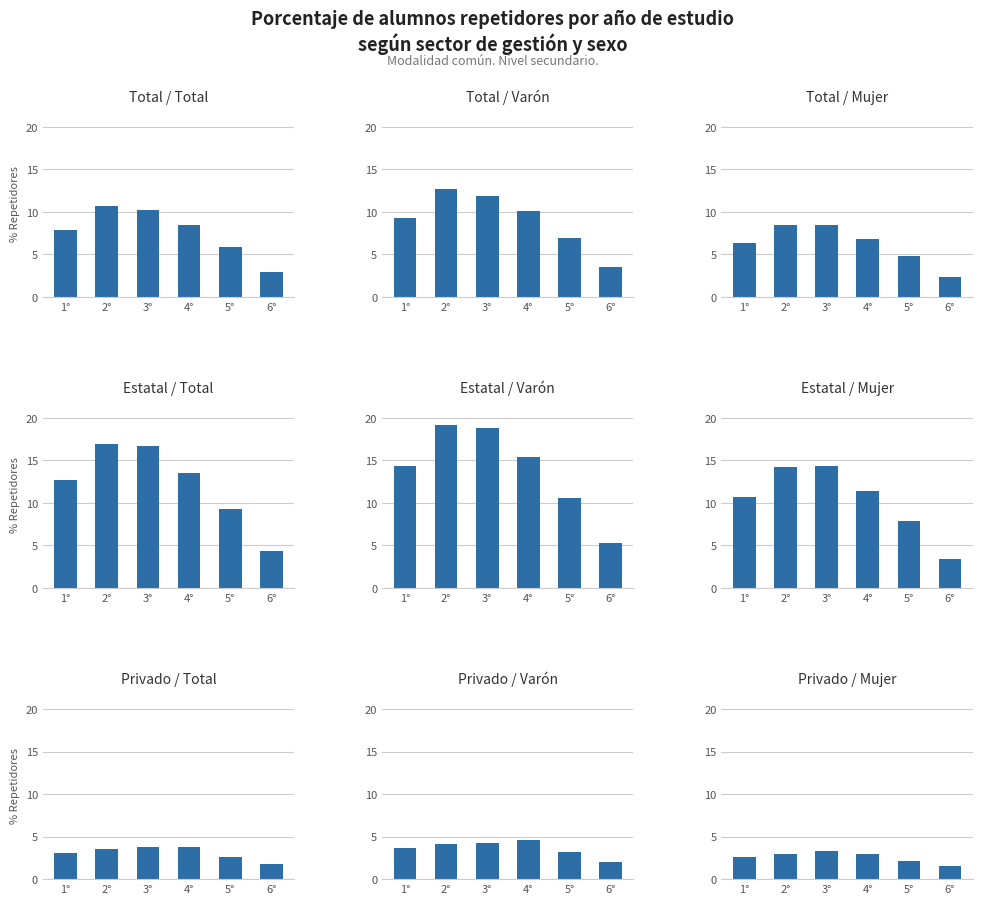

Is the value of Total at 6° greater than the value of Varón at 4°?

No